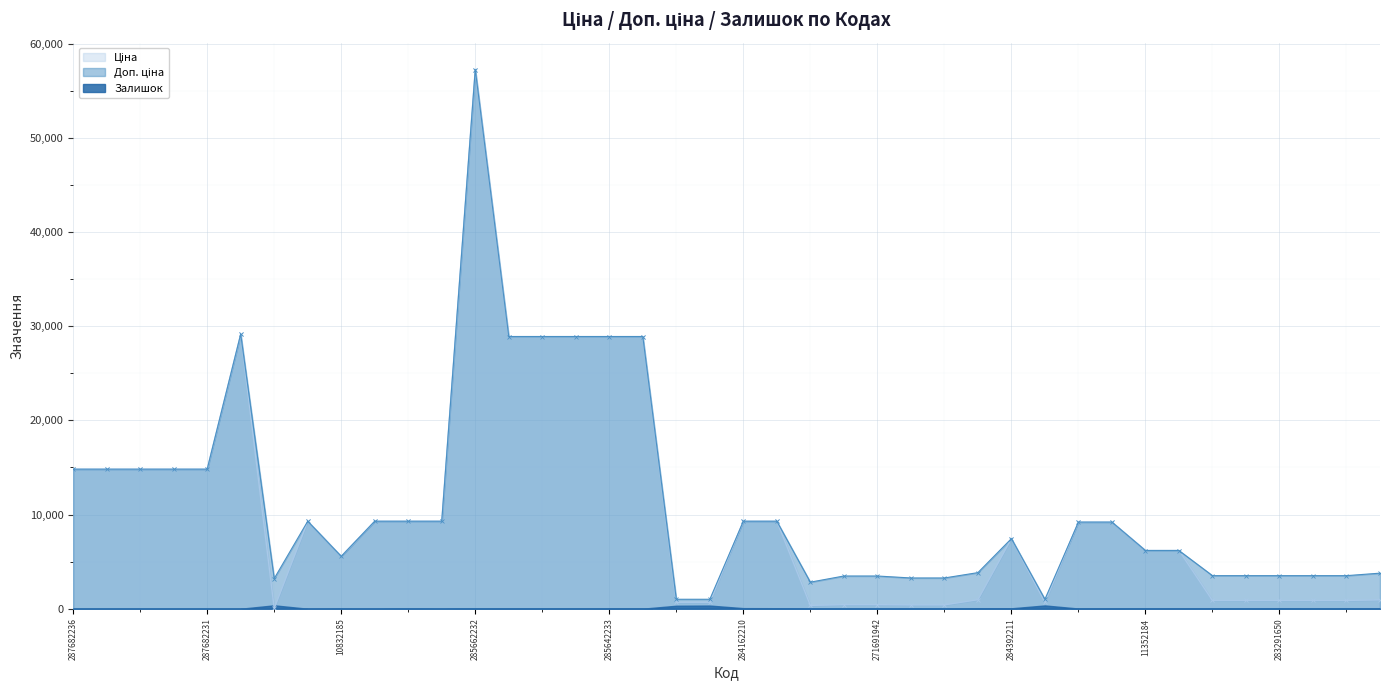

At how many categories does at least one series exceed 5639?

23